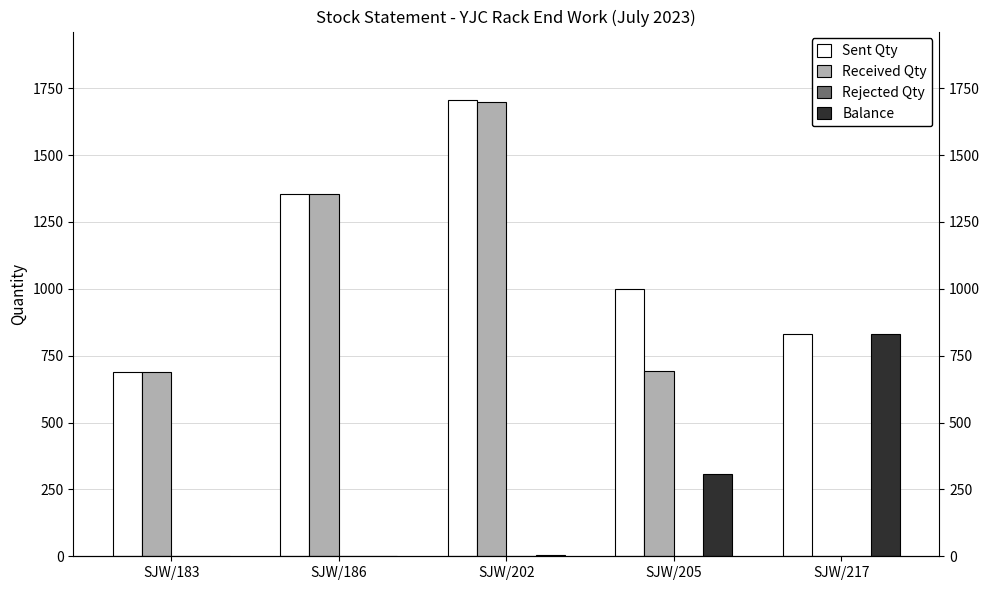

What are all the series names shown in the legend?

Sent Qty, Received Qty, Rejected Qty, Balance